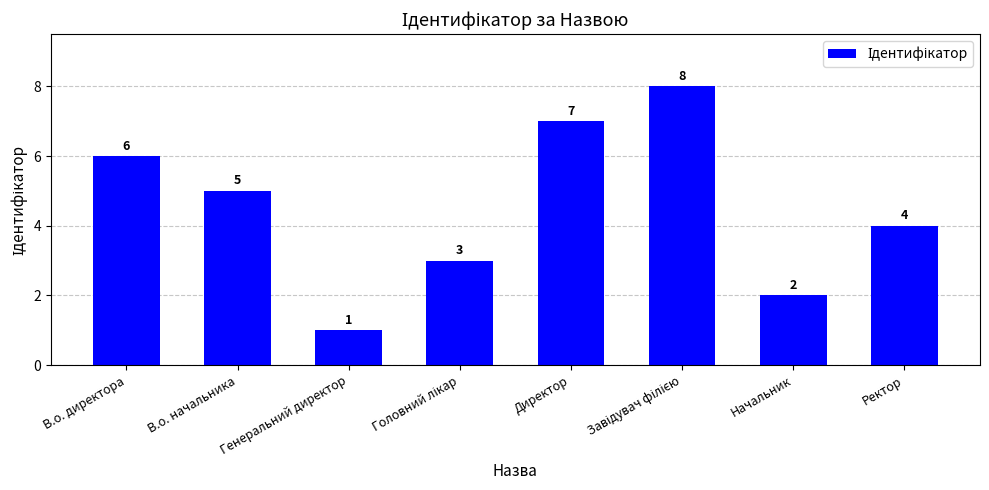

How many values are below 5?

4